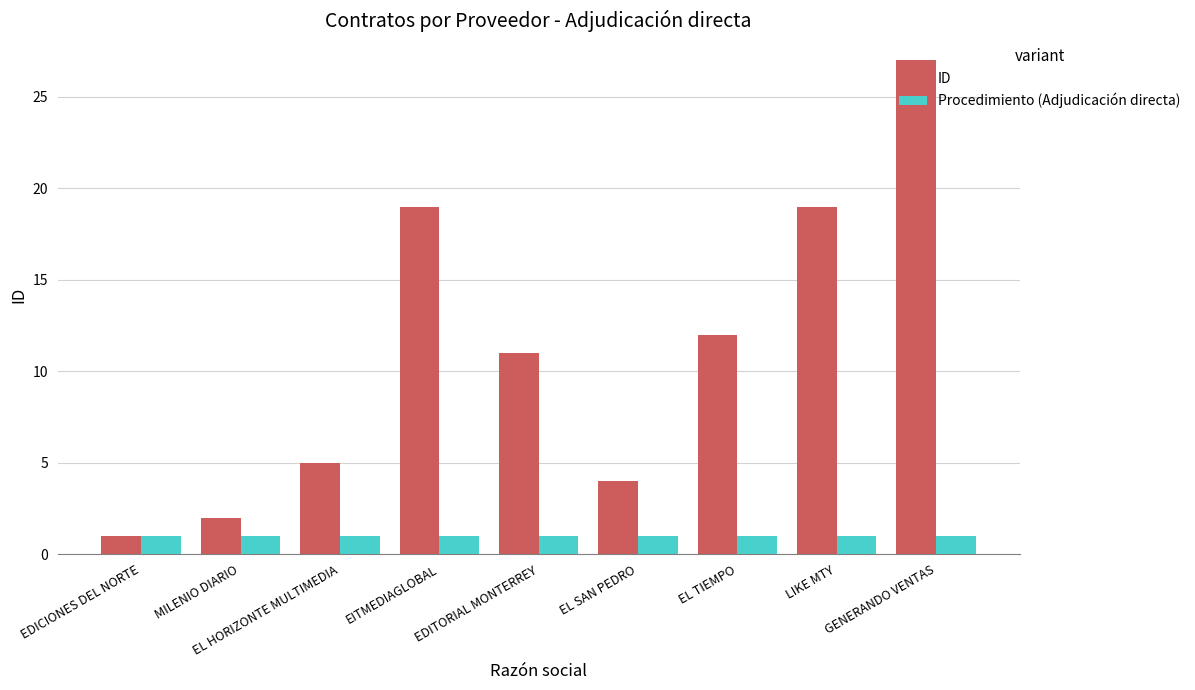

How many series are shown in this chart?

2